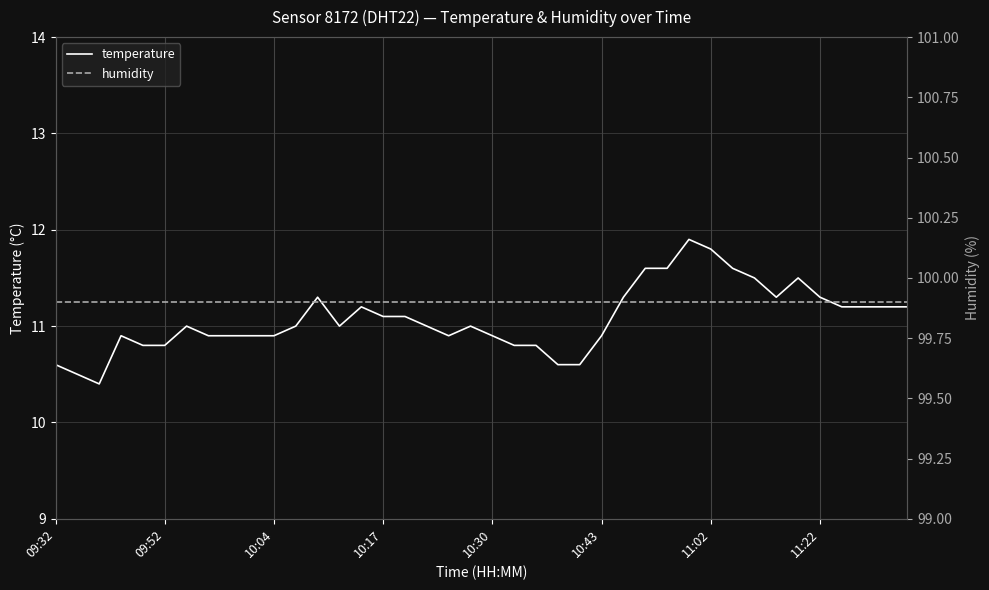

What is the sum of the temperature values at 10:43 and 11:22?

22.2